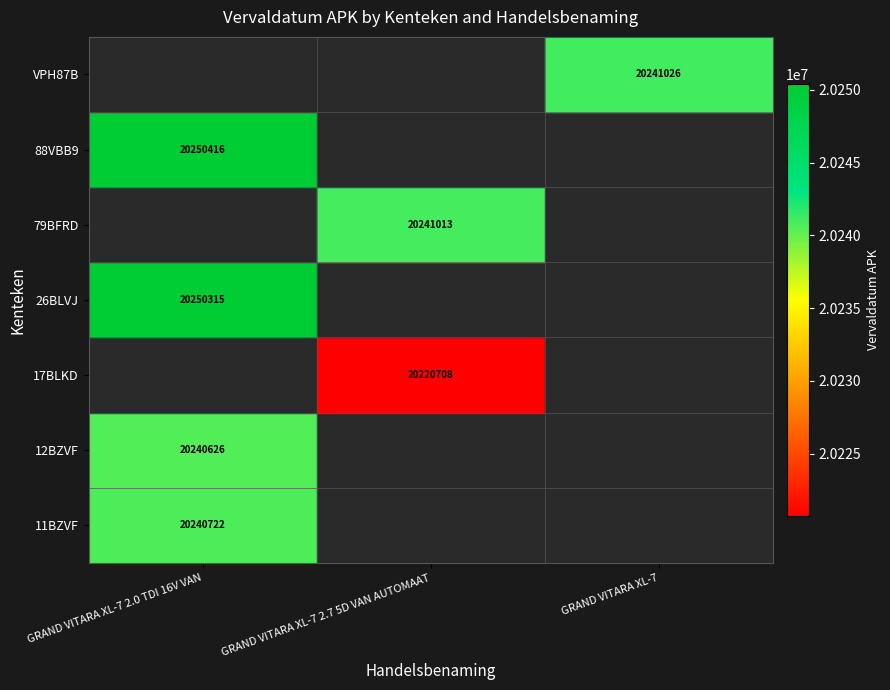

Count the number of categories in the chart.

3